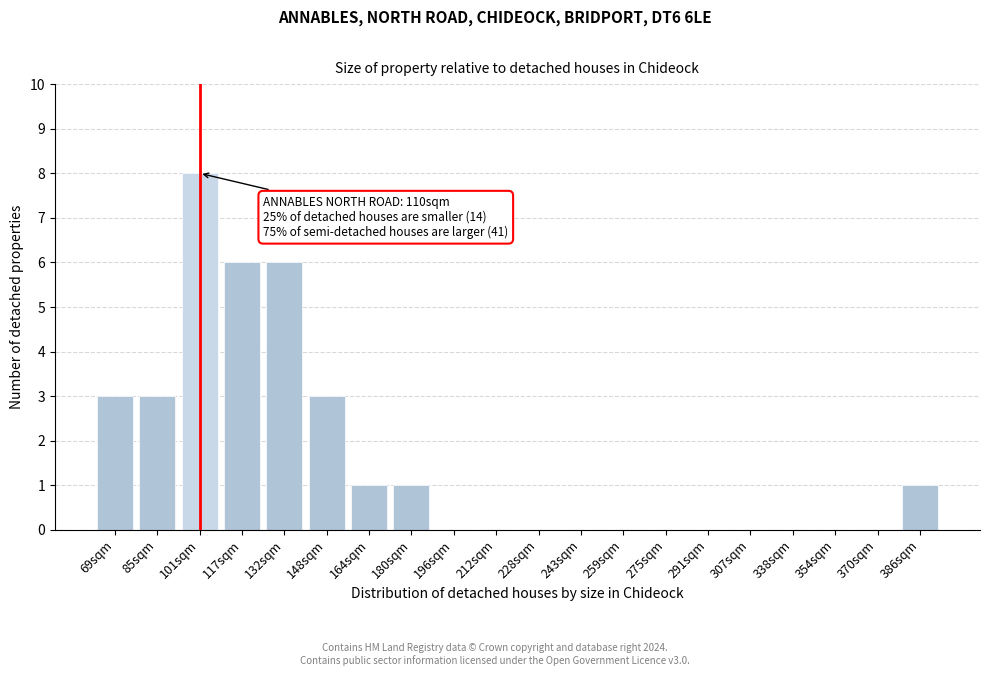

Reading left to right, what are all the values shown in this chart?

69sqm=3	85sqm=3	101sqm=8	117sqm=6	132sqm=6	148sqm=3	164sqm=1	180sqm=1	196sqm=0	212sqm=0	228sqm=0	243sqm=0	259sqm=0	275sqm=0	291sqm=0	307sqm=0	338sqm=0	354sqm=0	370sqm=0	386sqm=1